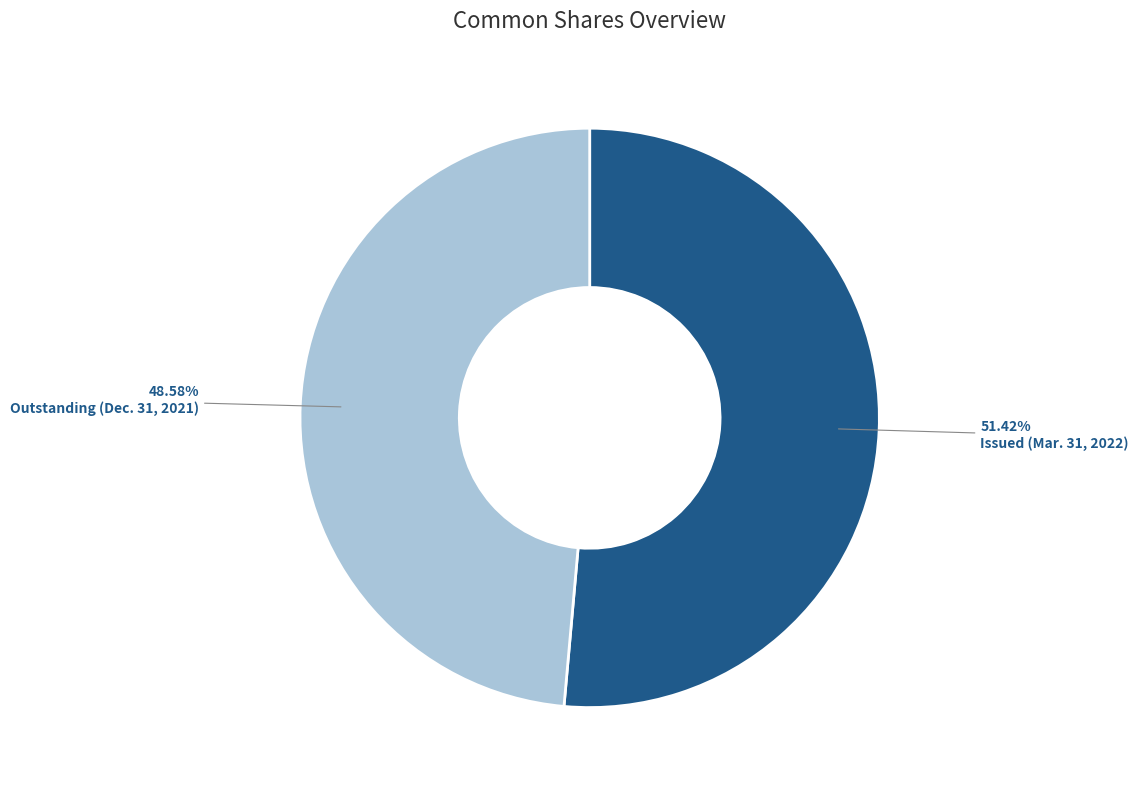

Rank the categories by value from lowest to highest.

Outstanding (Dec. 31, 2021), Issued (Mar. 31, 2022)